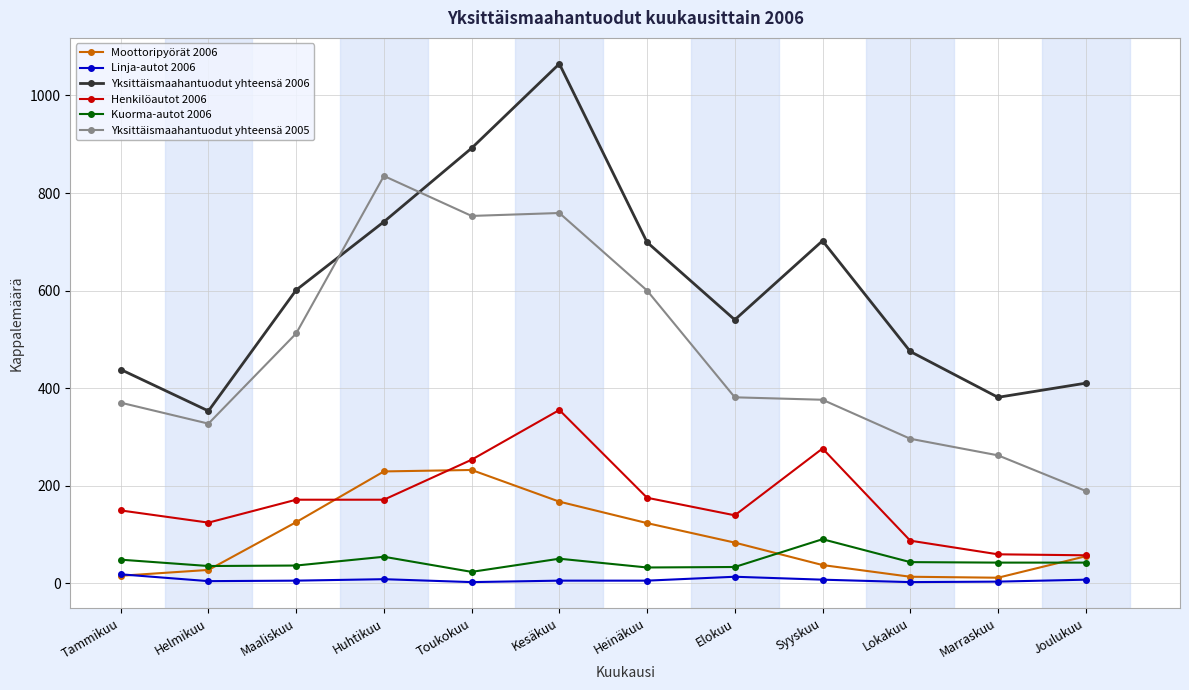

The value of Henkilöautot 2006 at Joulukuu is 57. True or false?

True